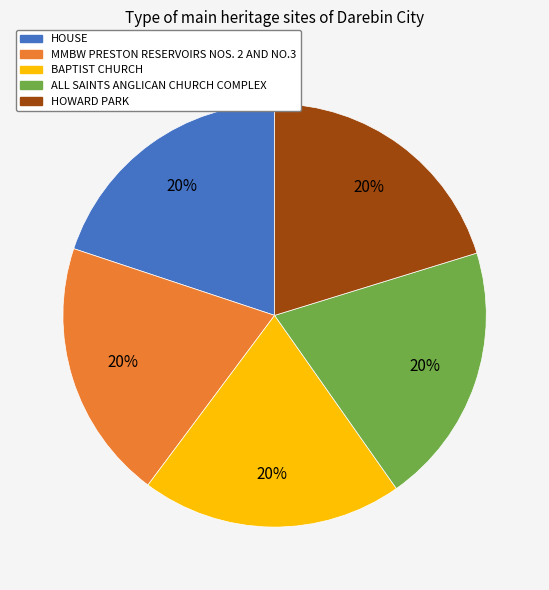

What percentage is the HOWARD PARK slice, to the nearest percent?

20%